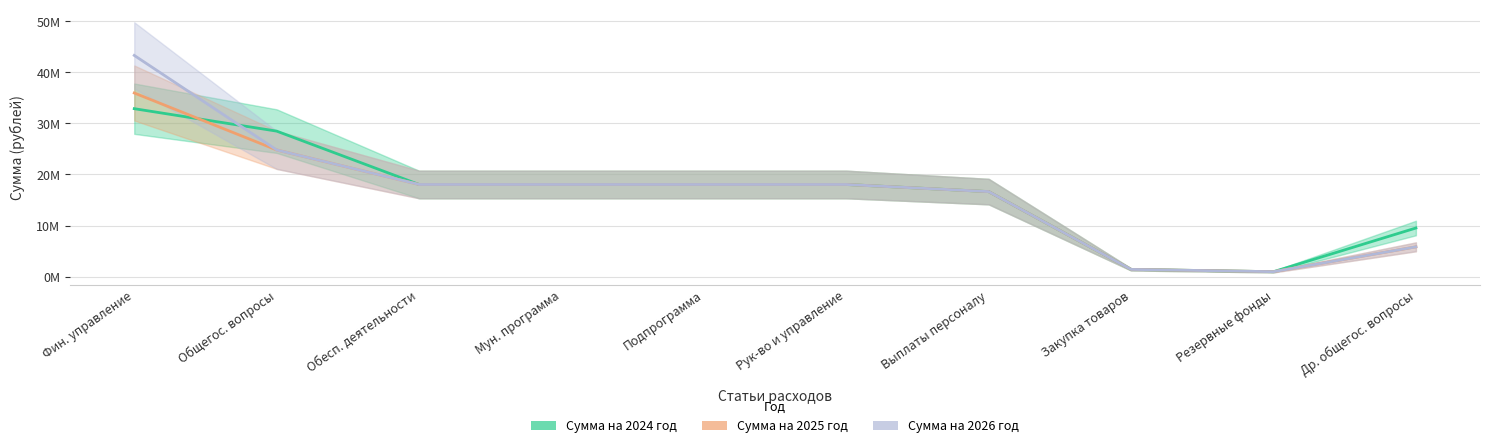

What is the difference between the Сумма на 2025 год values at Др. общегос. вопросы and Выплаты персоналу?

10824600.0